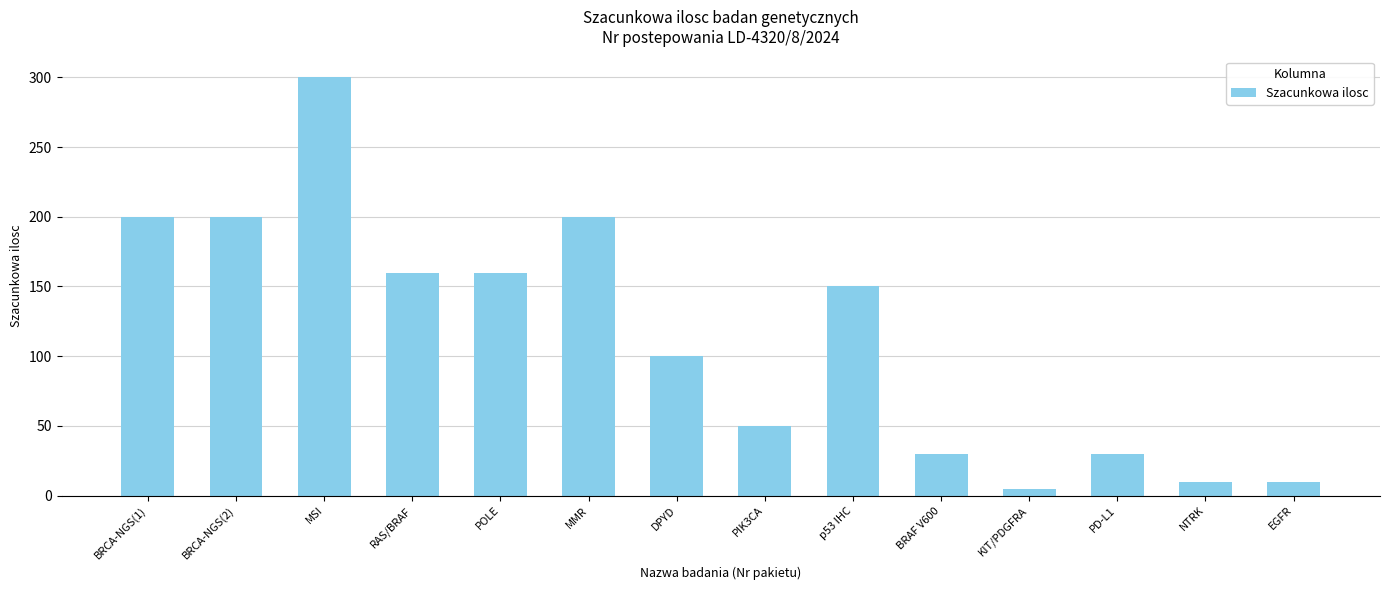

What is the average value?

115